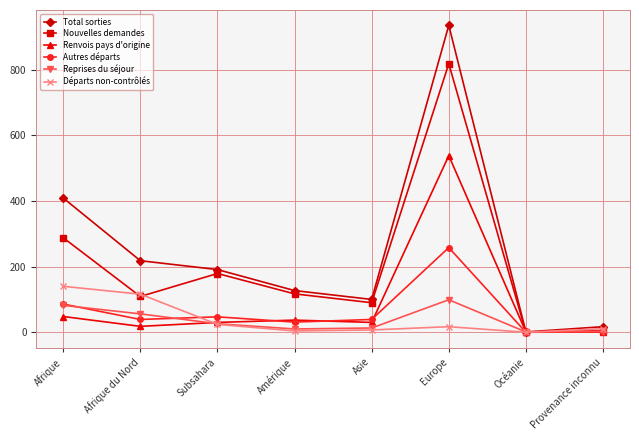

True or false: Reprises du séjour has more than 2 points higher than both neighbors.

False